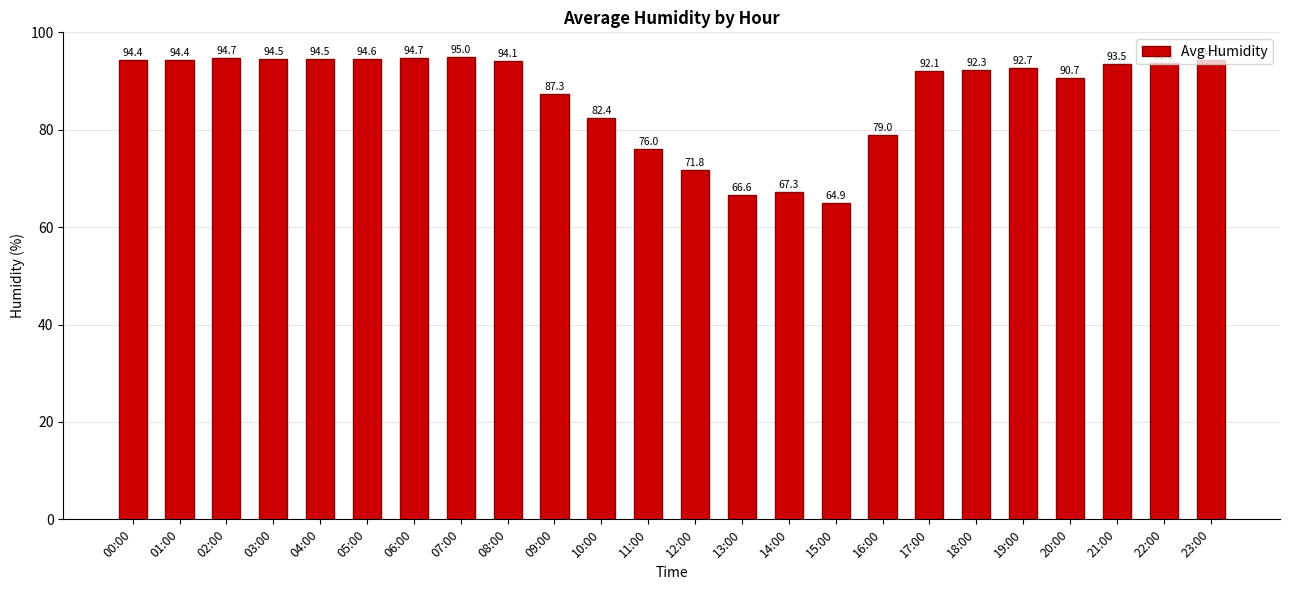

What is the sum of all values?

2095.6